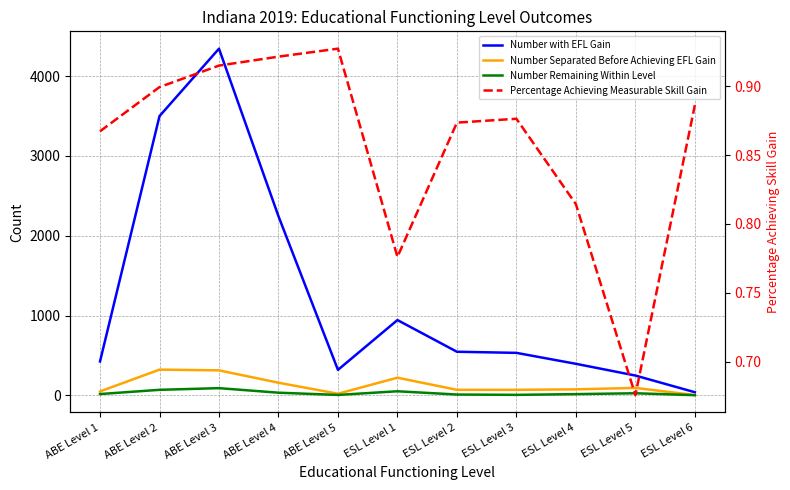

Read the Number Separated Before Achieving EFL Gain value at ESL Level 3.

69.0